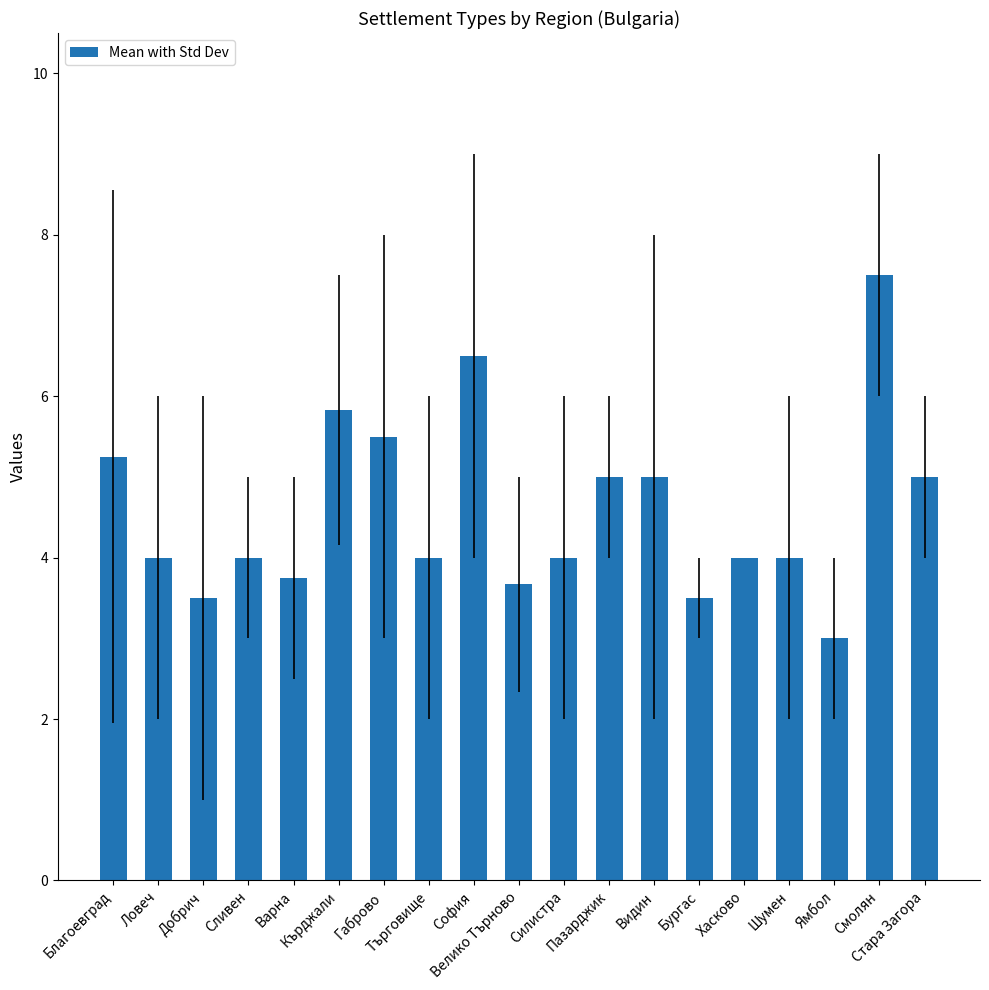

How many series are shown in this chart?

1